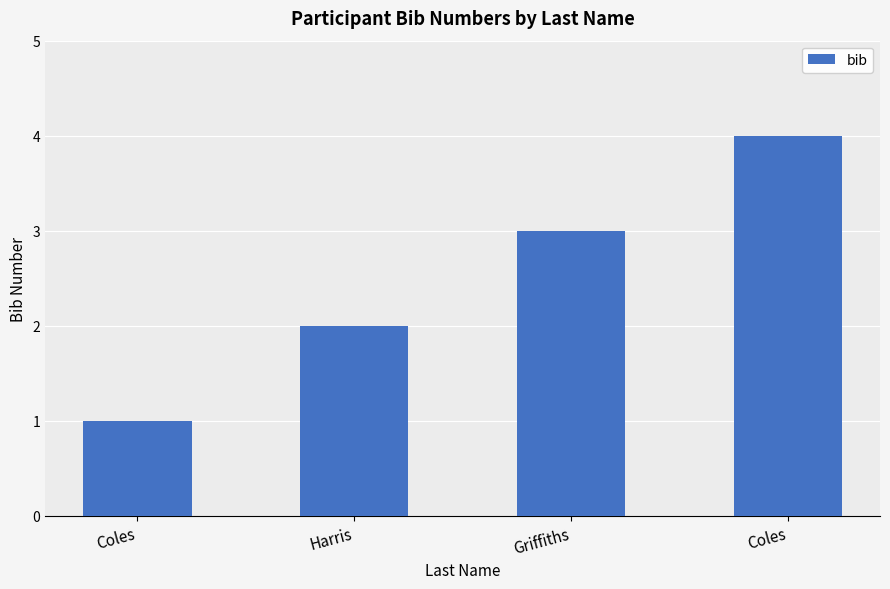

What is the label of the 3rd bar from the right?

Harris